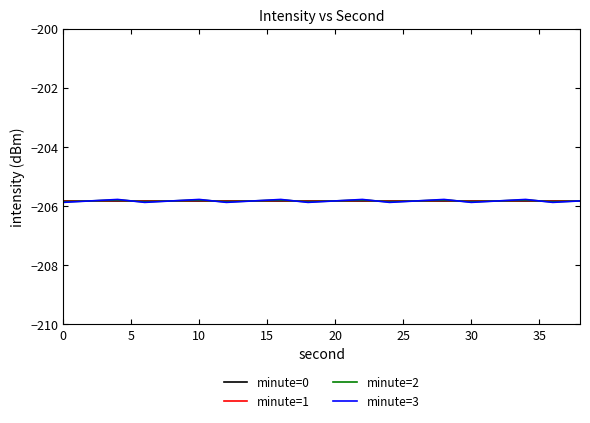

What is the maximum value for minute=2?

-205.8